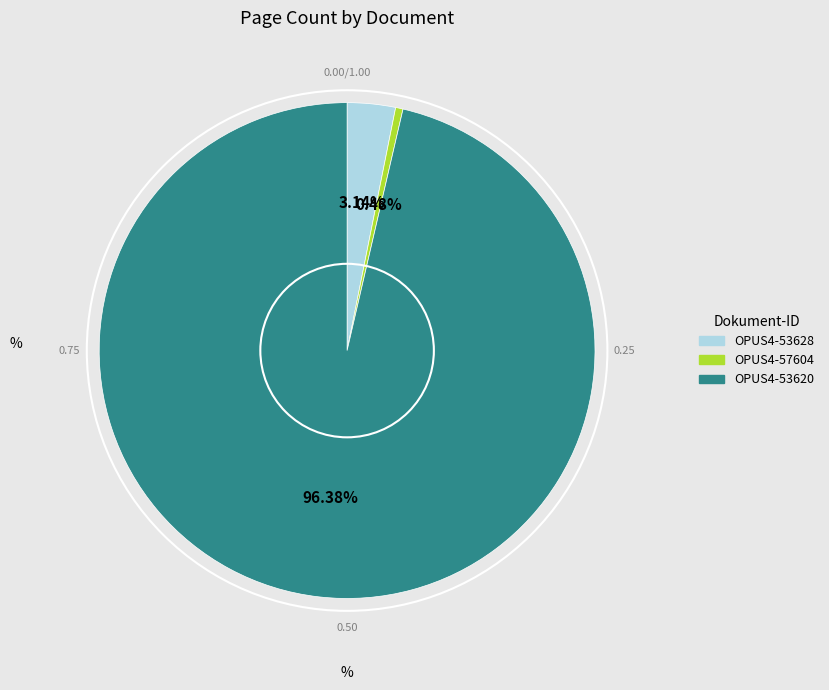

How many slices are in this pie chart?

3